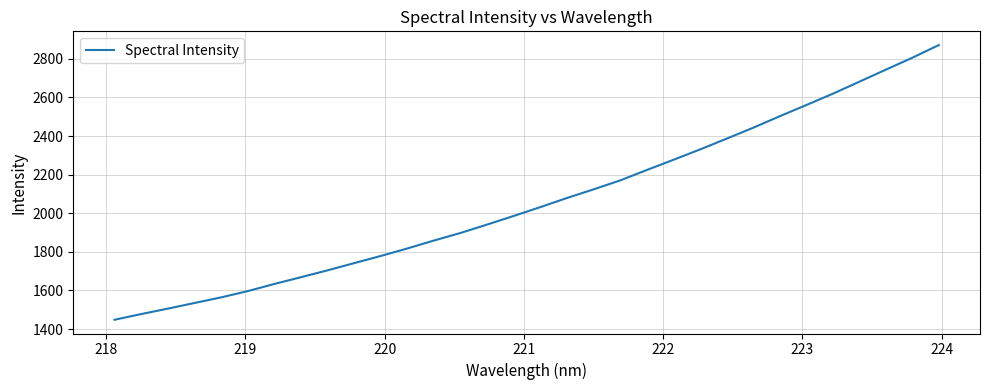

What is the minimum value shown in the chart?

1448.0